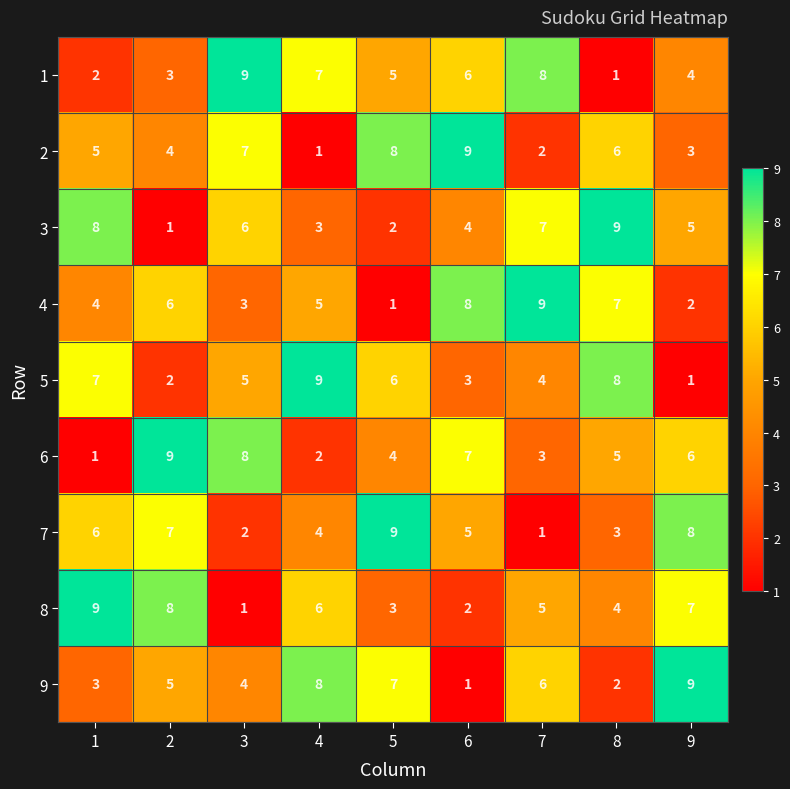

Which category has the lowest value in the 5 series?

9